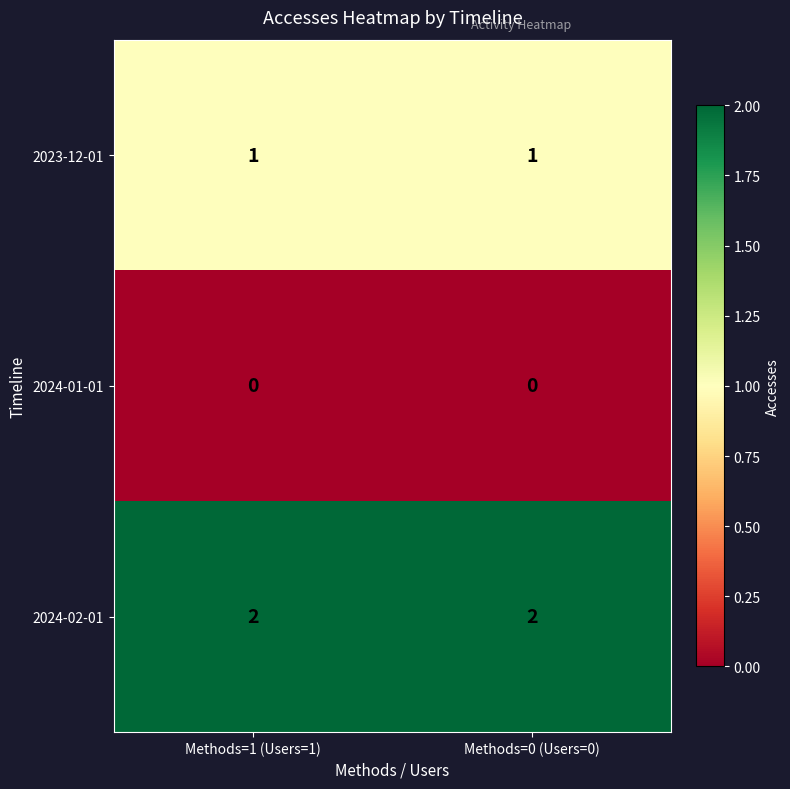

True or false: 2024-02-01 has a value of 3 at Methods=0 (Users=0).

False